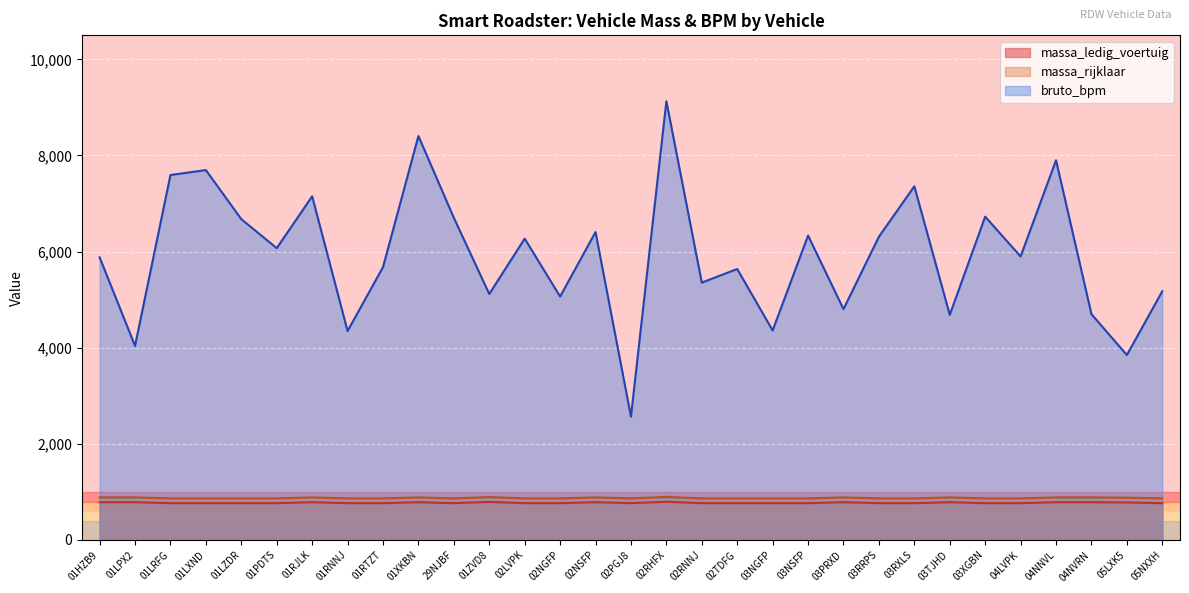

The massa_rijklaar series shows 248 at 01RNNJ. True or false?

False